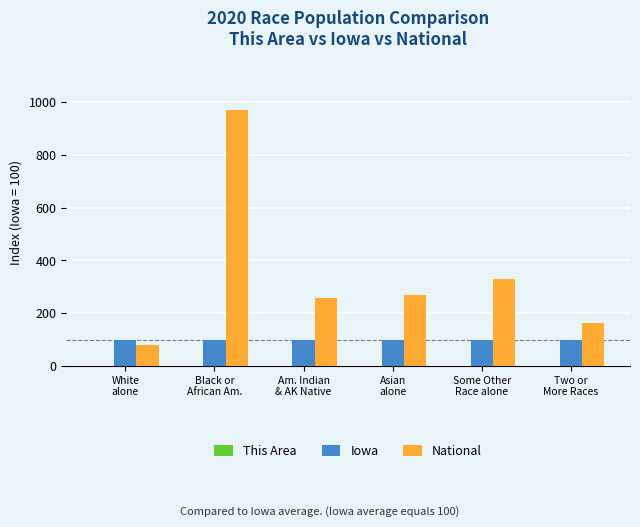

Which series changed the most between Asian
alone and Some Other
Race alone?

National